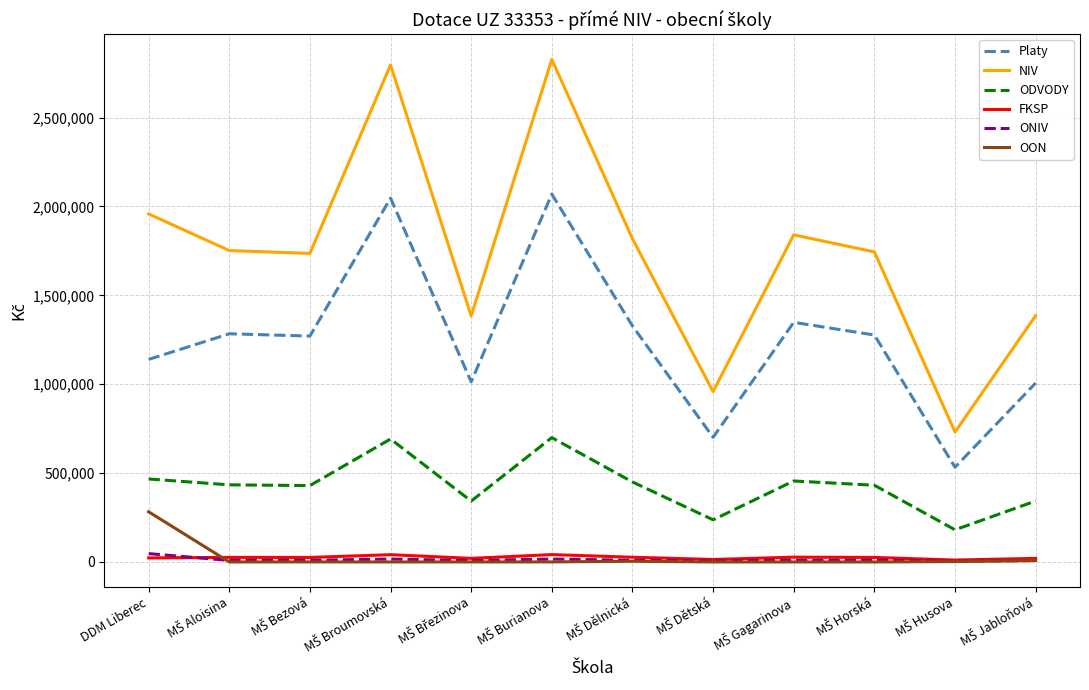

True or false: OON and ODVODY intersect in this chart.

False